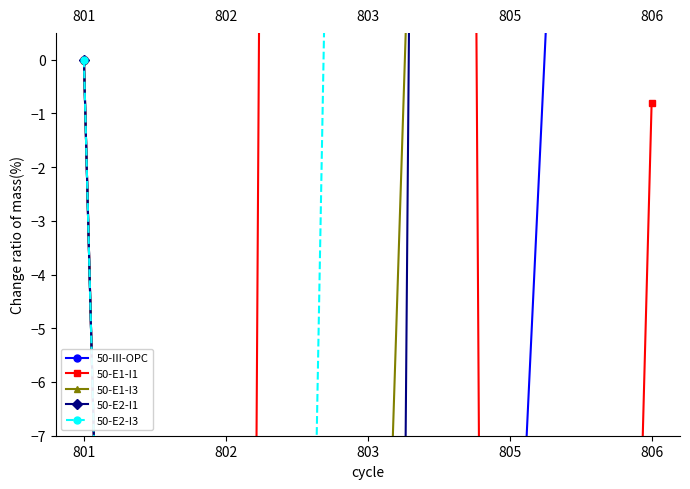

Is it true that 50-III-OPC equals -100.0 at 802?

True